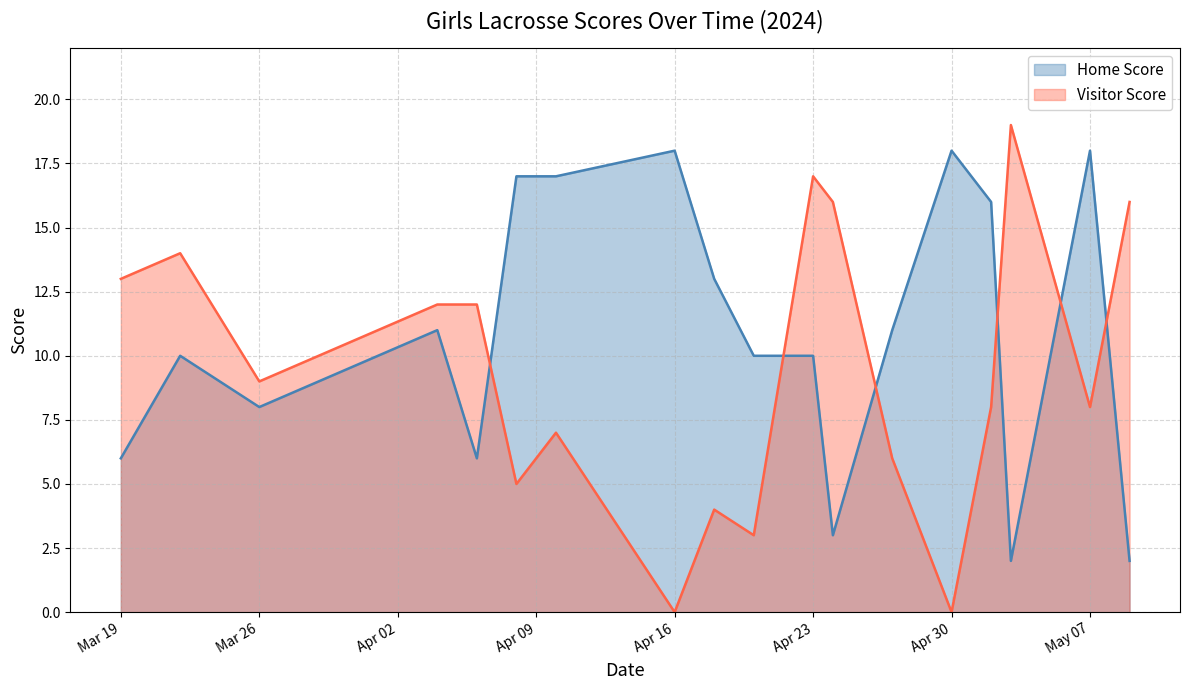

True or false: Home Score has more than 2 points higher than both neighbors.

True